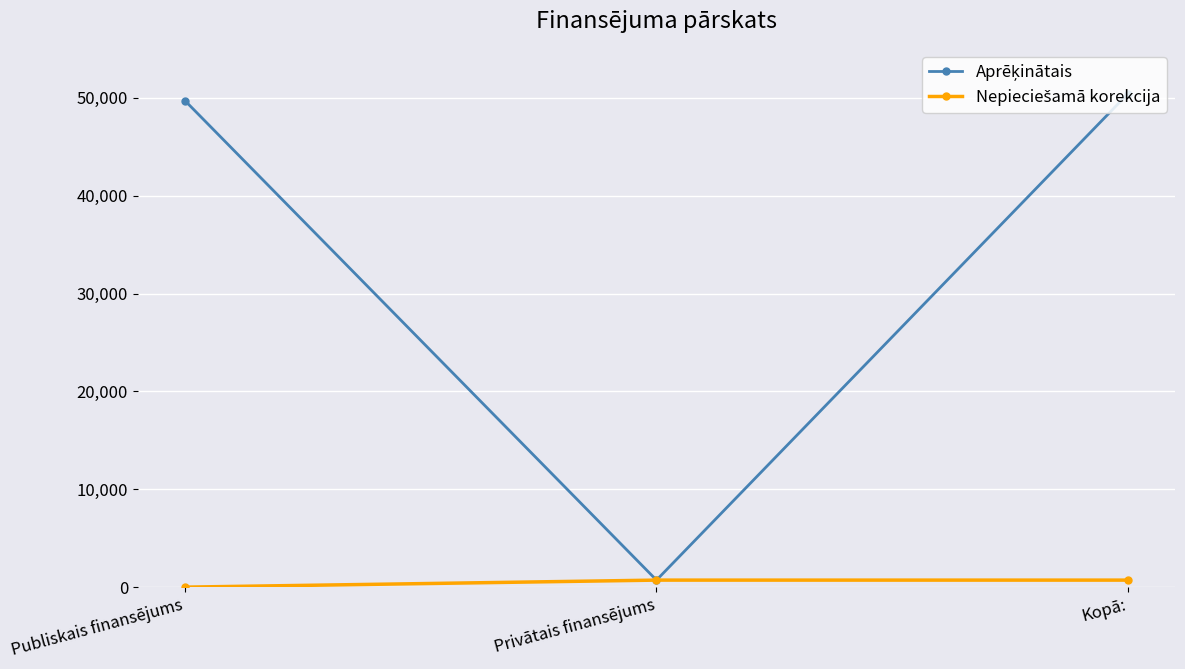

What is the maximum value shown in the chart?

50420.0